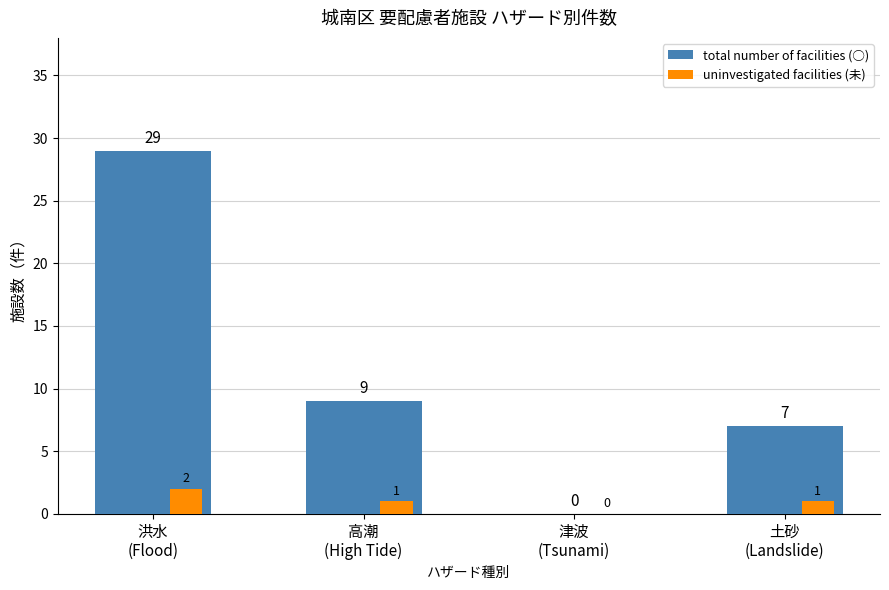

Reading right to left, list all the values displayed in this chart.

total number of facilities (○): 土砂
(Landslide)=7	津波
(Tsunami)=0	高潮
(High Tide)=9	洪水
(Flood)=29
uninvestigated facilities (未): 土砂
(Landslide)=1	津波
(Tsunami)=0	高潮
(High Tide)=1	洪水
(Flood)=2